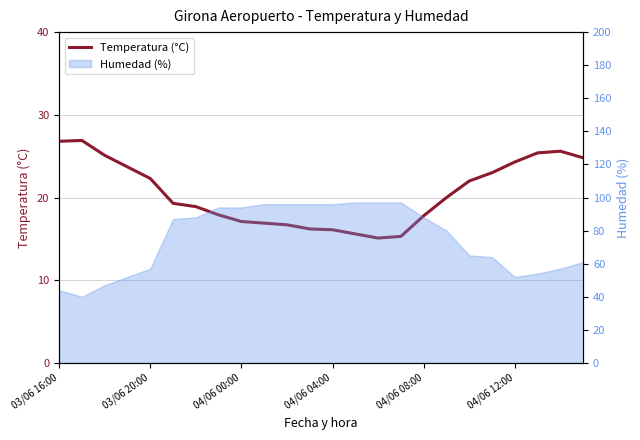

Reading left to right, extract all data points from this chart.

26.8	26.9	25.1	23.7	22.3	19.3	18.9	17.9	17.1	16.9	16.7	16.2	16.1	15.6	15.1	15.3	17.8	20.0	22.0	23.0	24.3	25.4	25.6	24.8